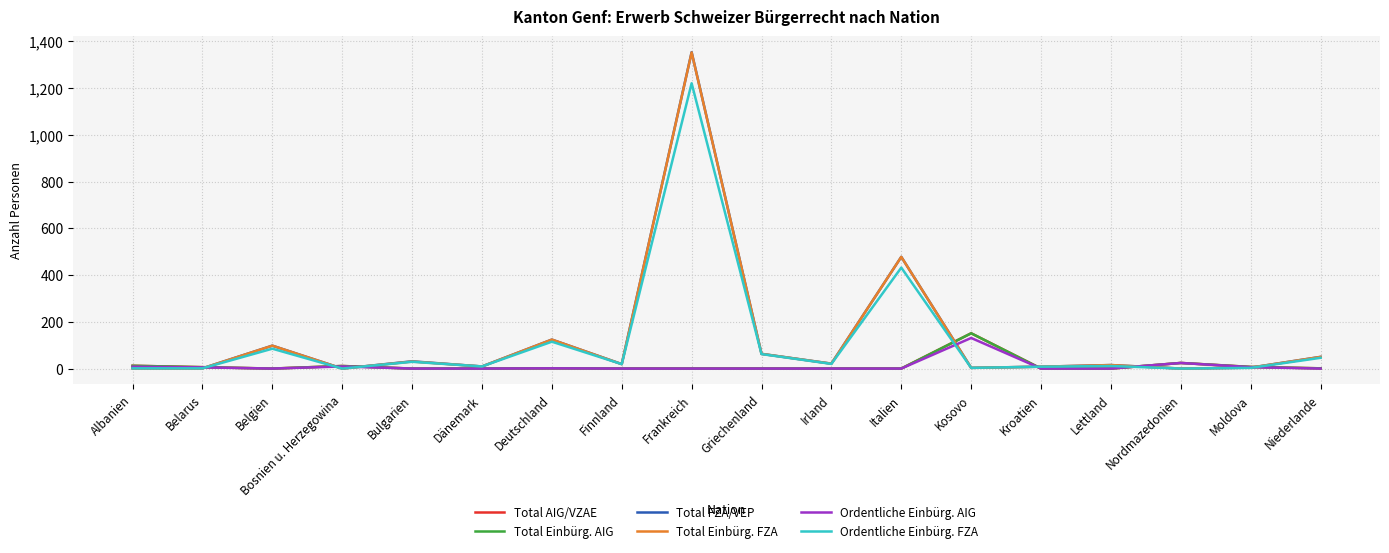

At which category does Ordentliche Einbürg. FZA reach its first local peak?

Belgien